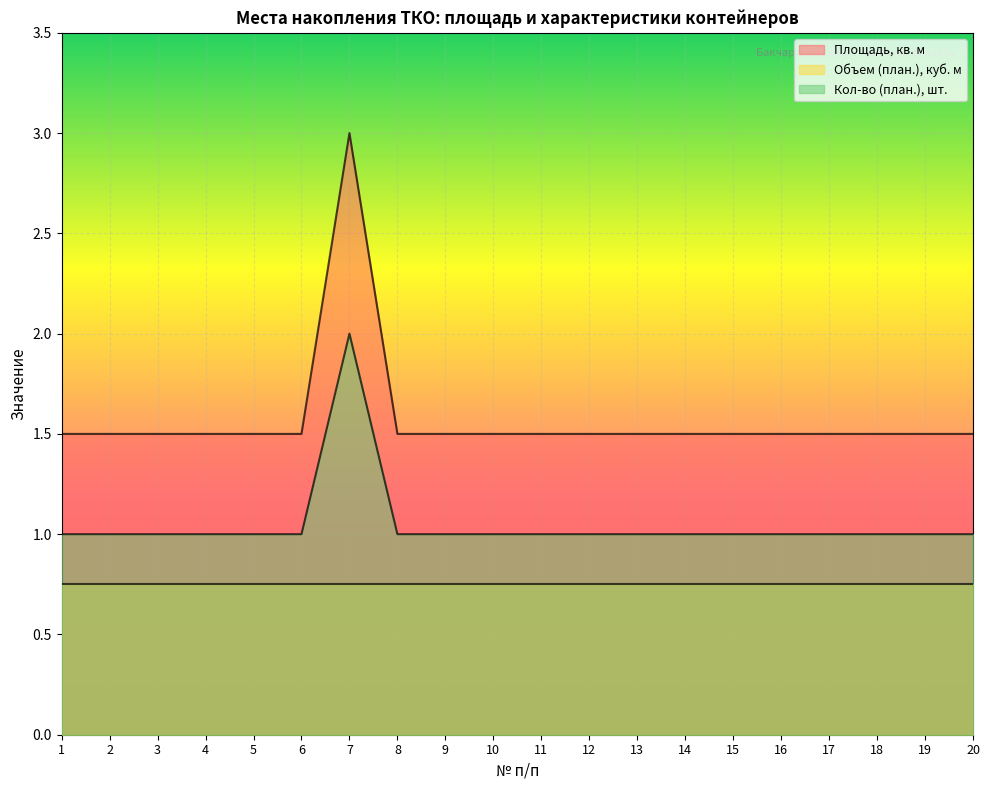

What is the average value of the Площадь, кв. м series?

1.6